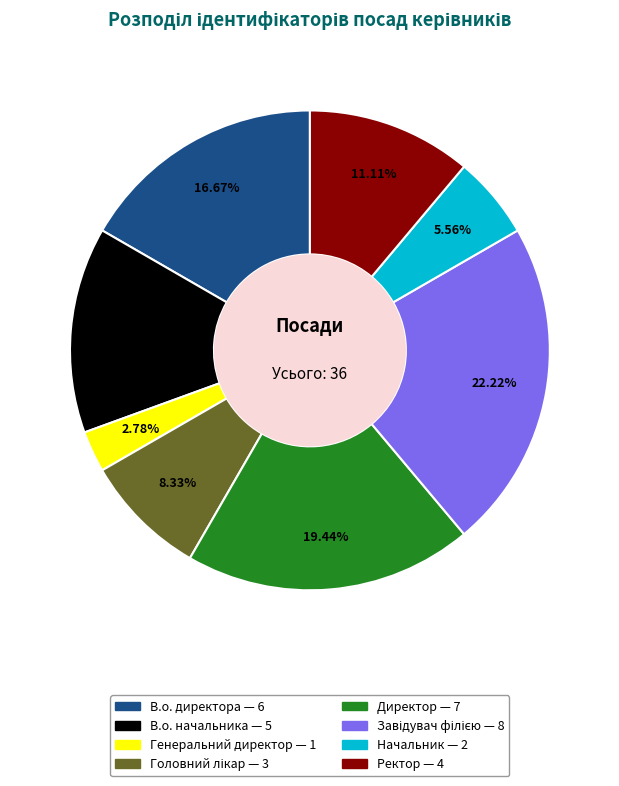

Combined, do В.о. директора and Генеральний директор account for over 50%?

No